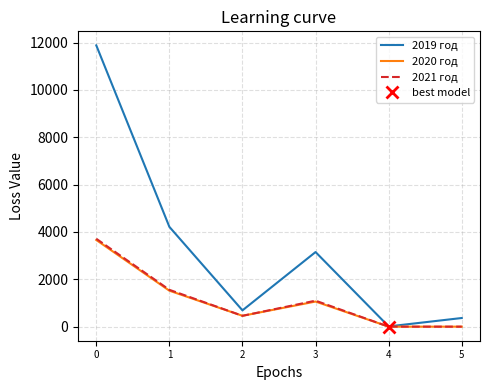

What is the average value of the 2019 год series?

3385.7